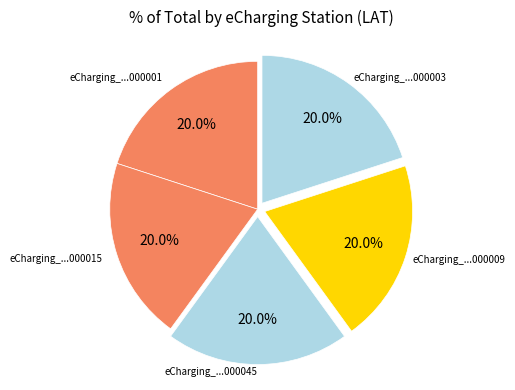

How much of the chart is everything except eCharging_...000003?

80.0%